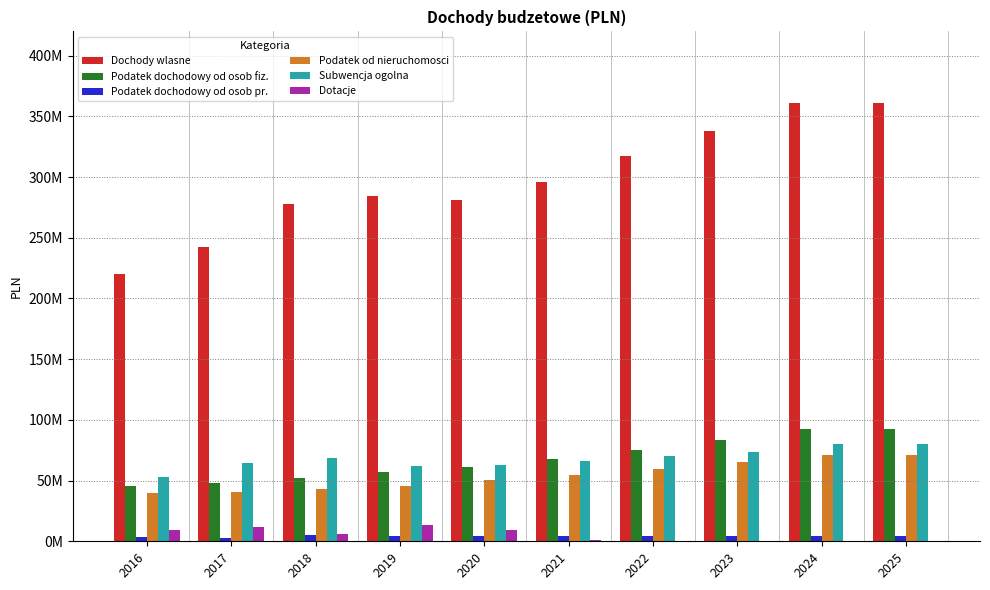

What is the value of the Dochody wlasne bar at the 3rd from the left?

277447512.1